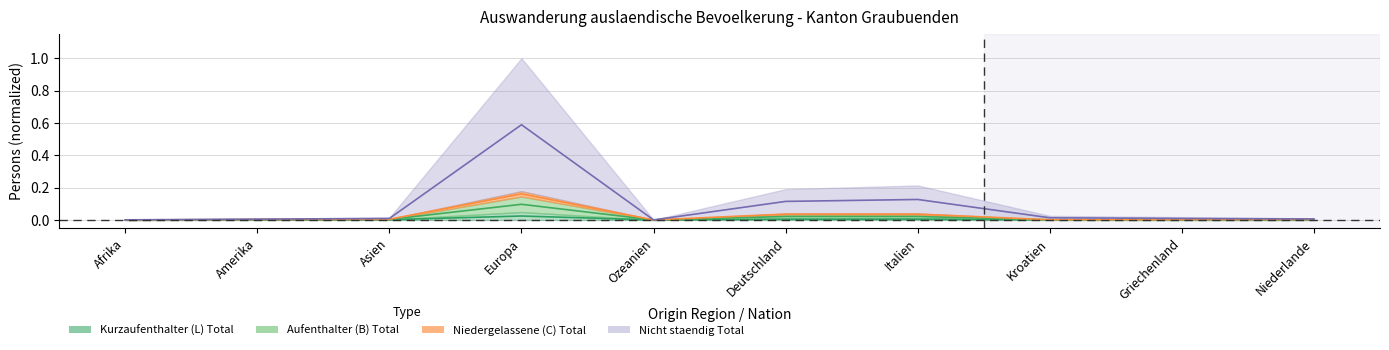

At Asien, list the series in order from largest to smallest.

Nicht staendig Total, Aufenthalter (B) Total, Niedergelassene (C) Total, Kurzaufenthalter (L) Total